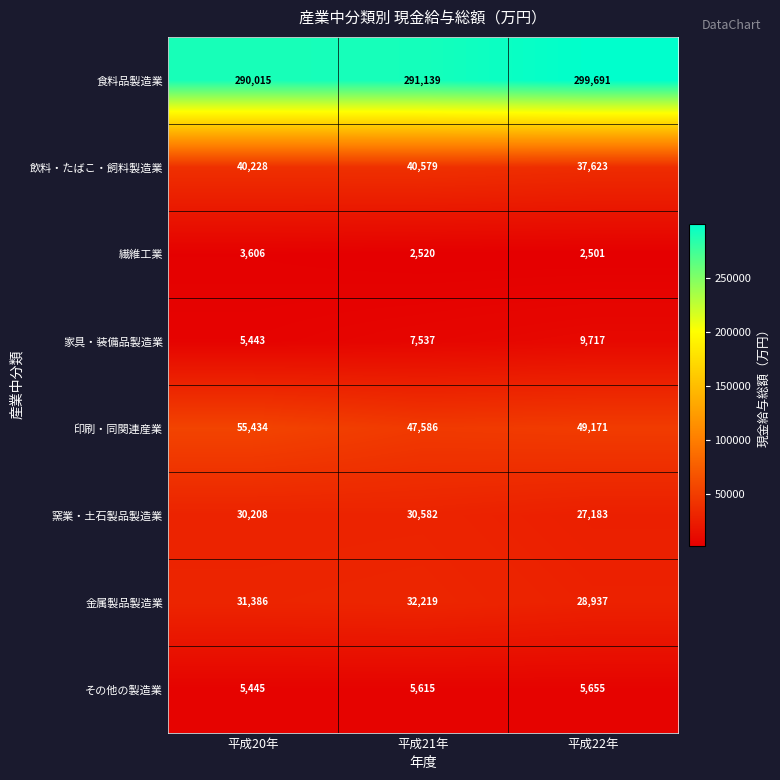

What is the difference between the second highest and minimum values in the 飲料・たばこ・飼料製造業 series?

2605